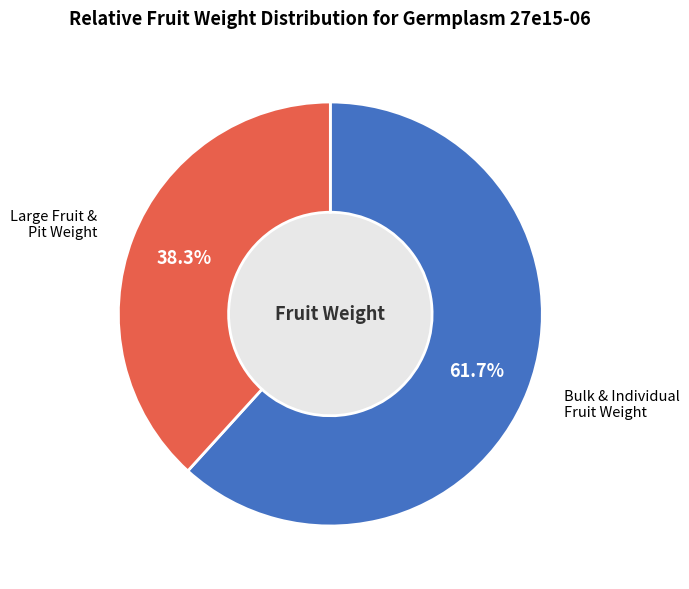

Does Fruit_wt represent more than half of the total?

No